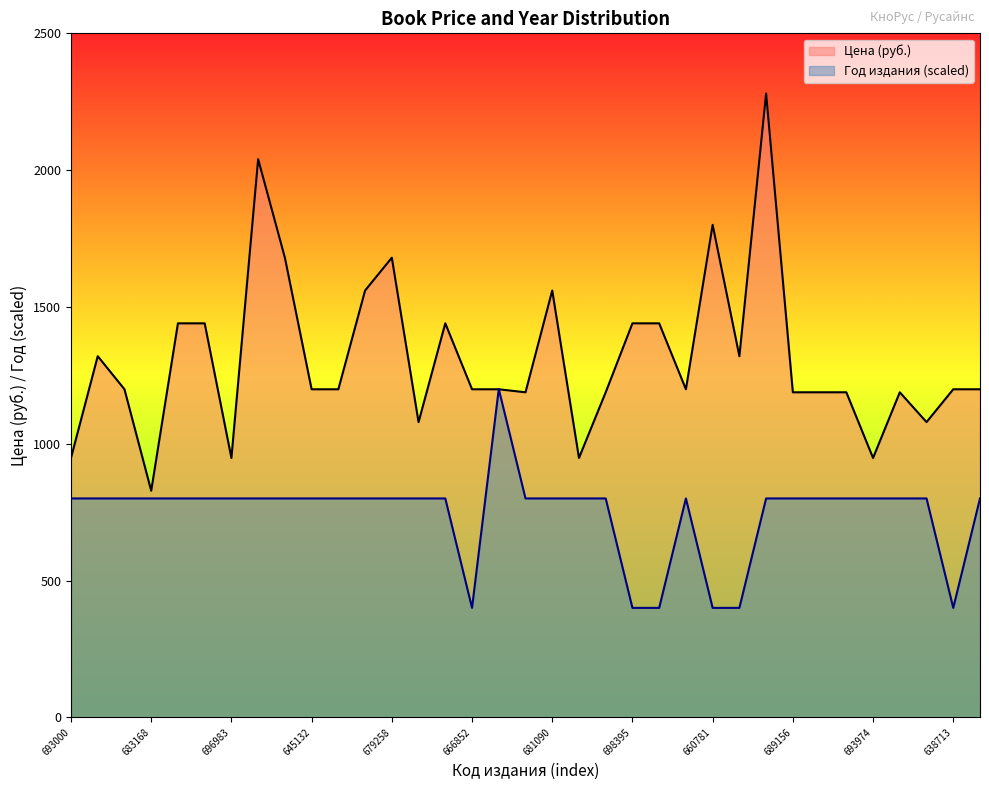

What is the difference between the maximum and minimum values in the Цена (руб.) series?

1452